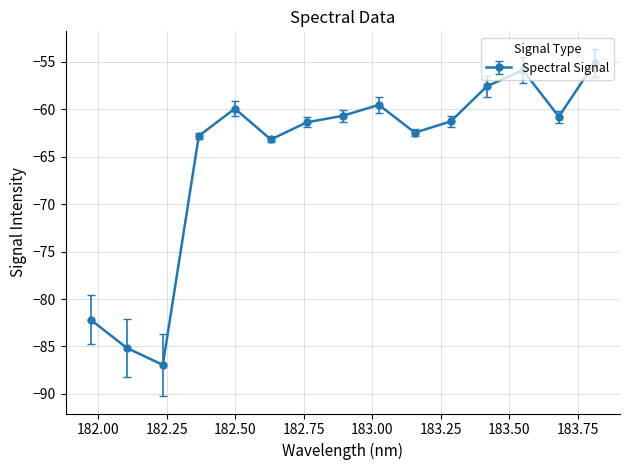

How many lines are shown in the chart?

1